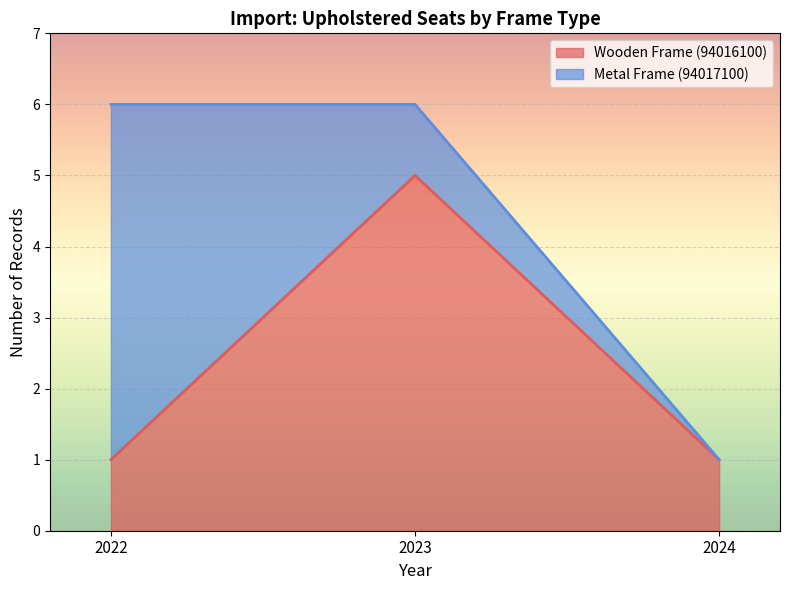

The Wooden Frame (94016100) series shows 7 at 2023. True or false?

False